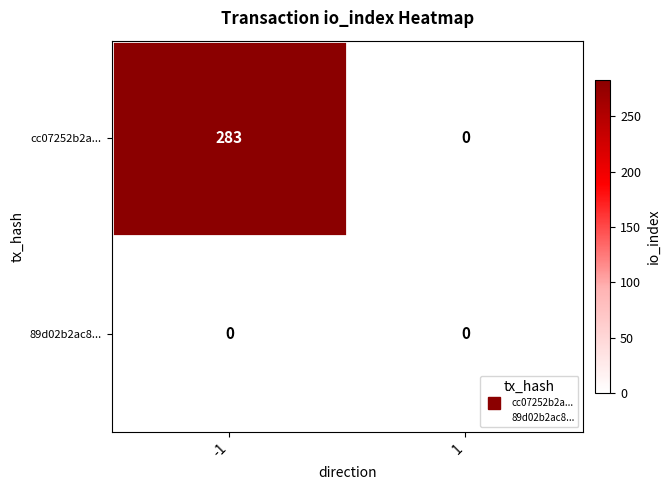

List the series in order of their overall mean, lowest first.

89d02b2ac8..., cc07252b2a...